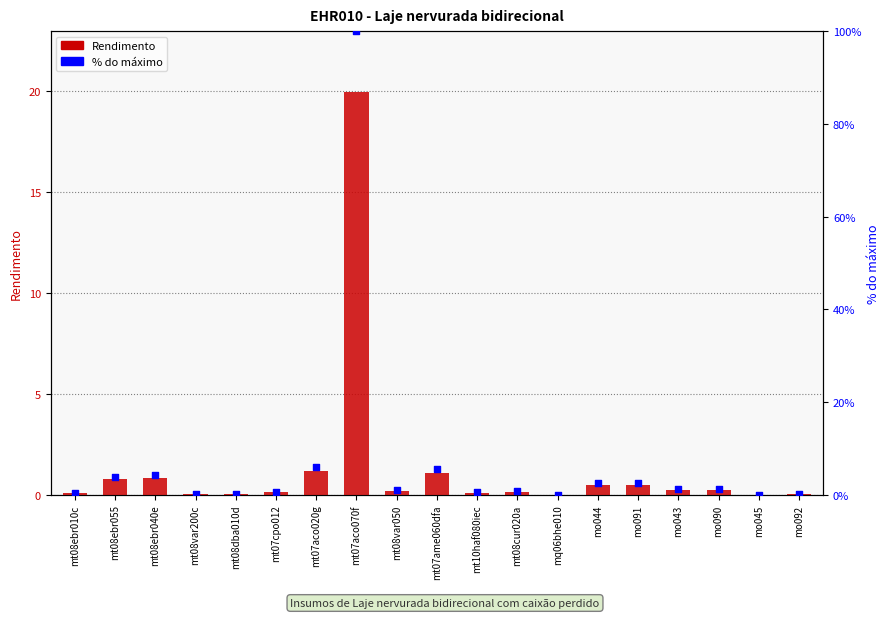

Which series reaches the minimum Y coordinate?

Rendimento